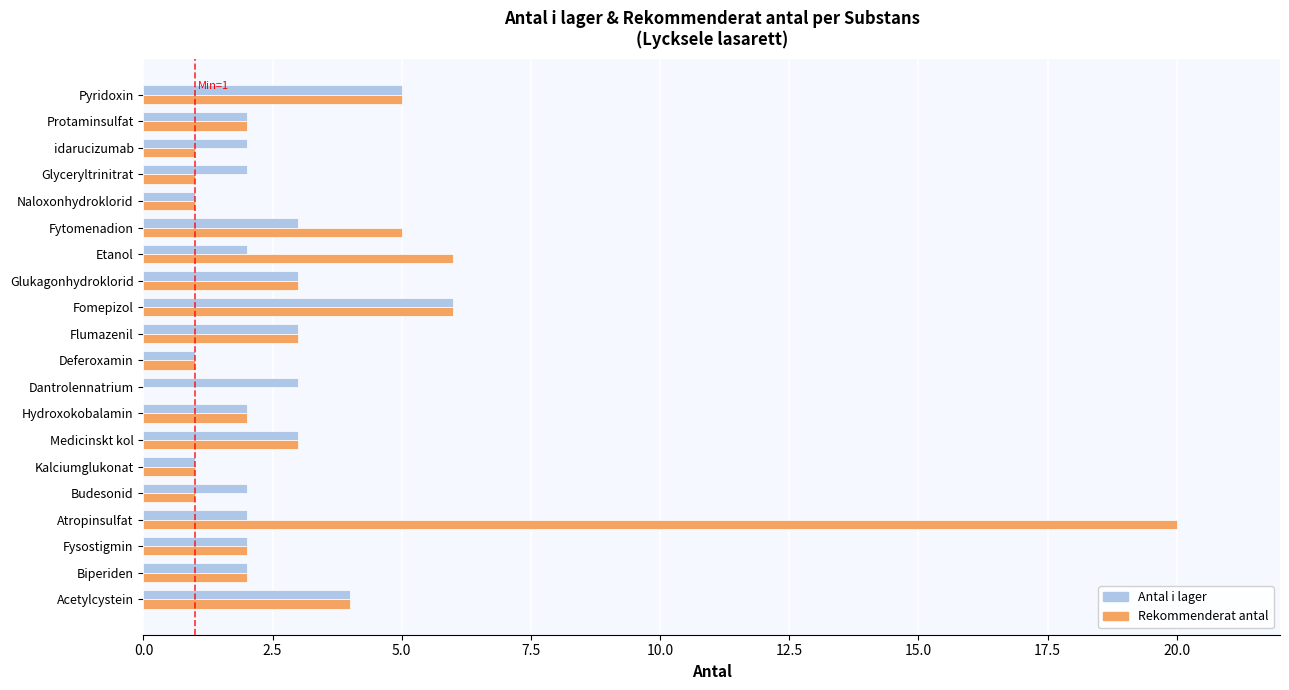

Which series has the widest spread of values?

Rekommenderat antal